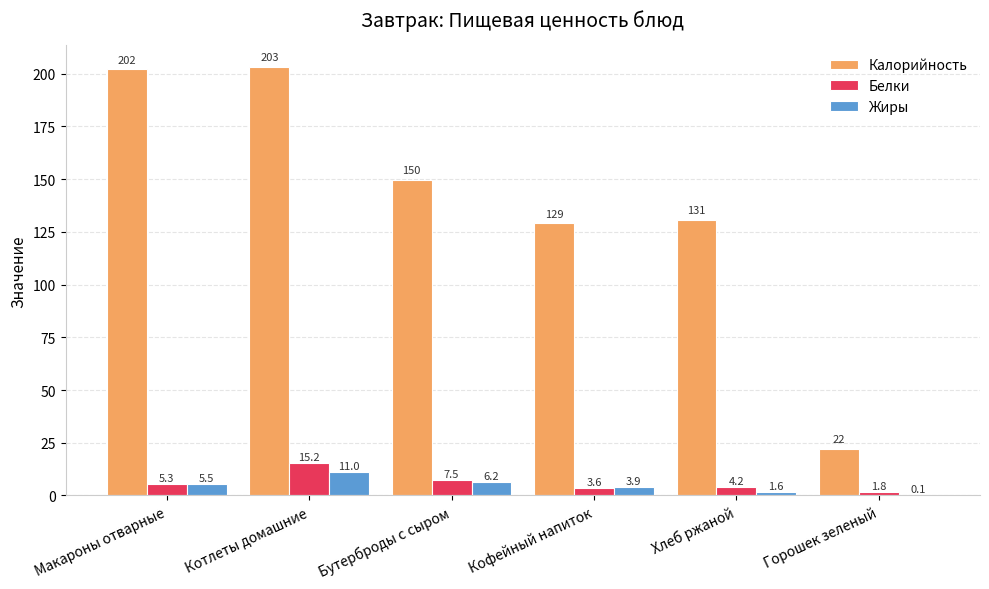

Which category has the highest value across all series?

Котлеты домашние